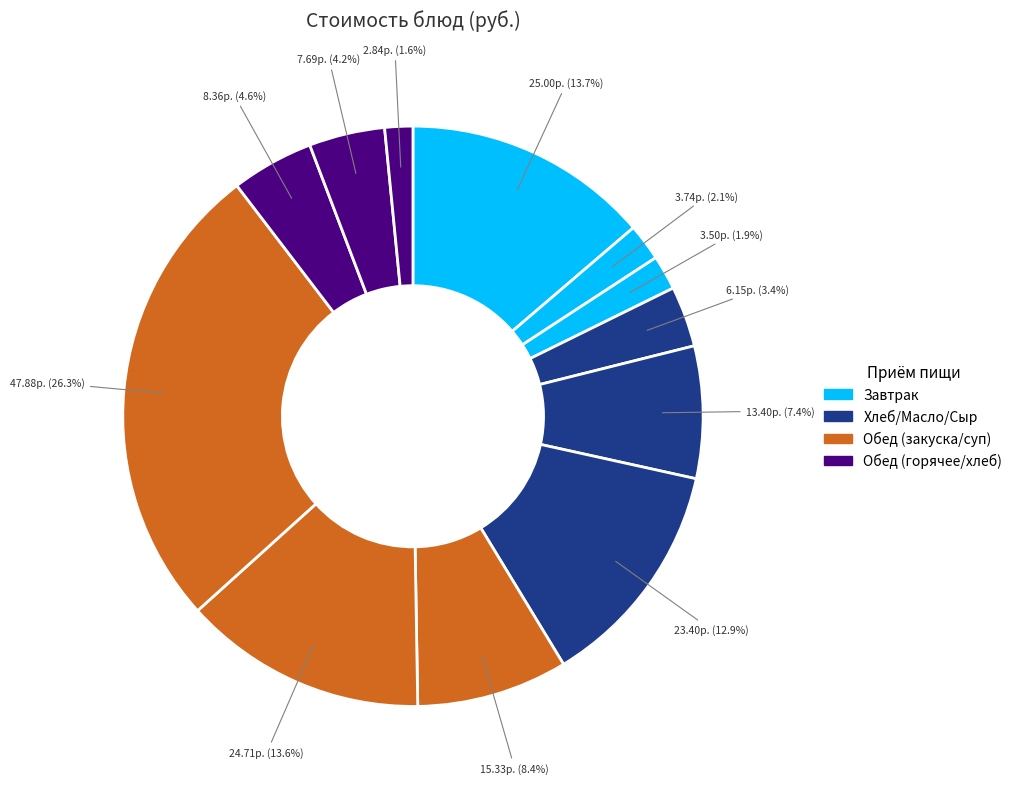

How many slices are in this pie chart?

12